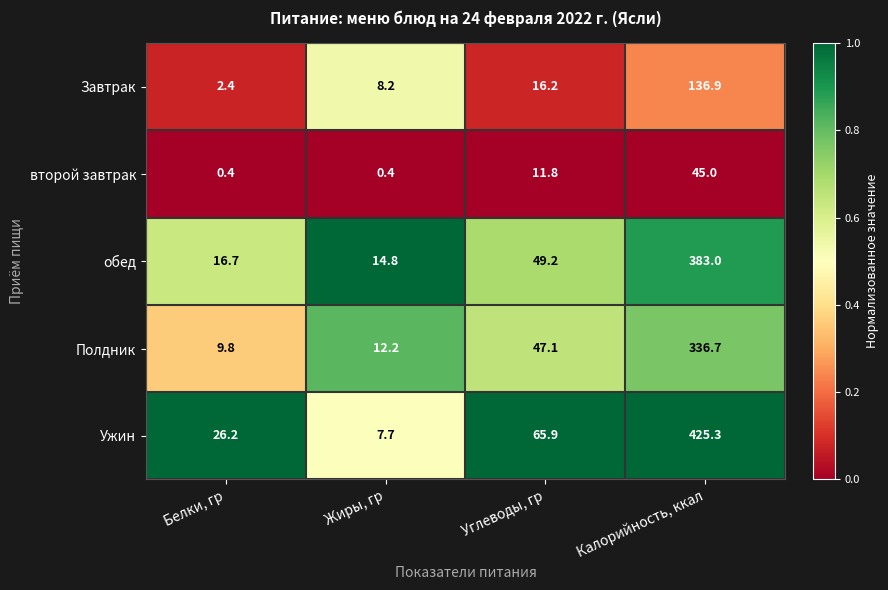

Is the value of Полдник at Жиры, гр greater than the value of второй завтрак at Углеводы, гр?

Yes